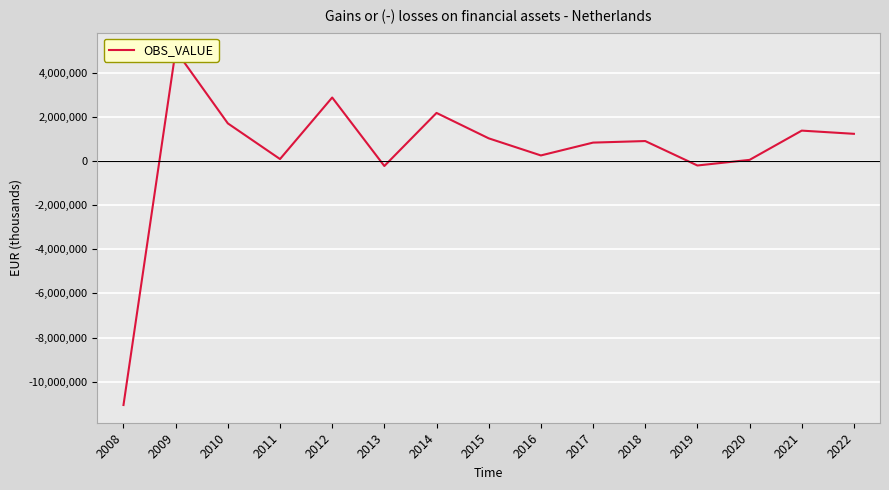

Between 2015 and 2013, which is larger?

2015